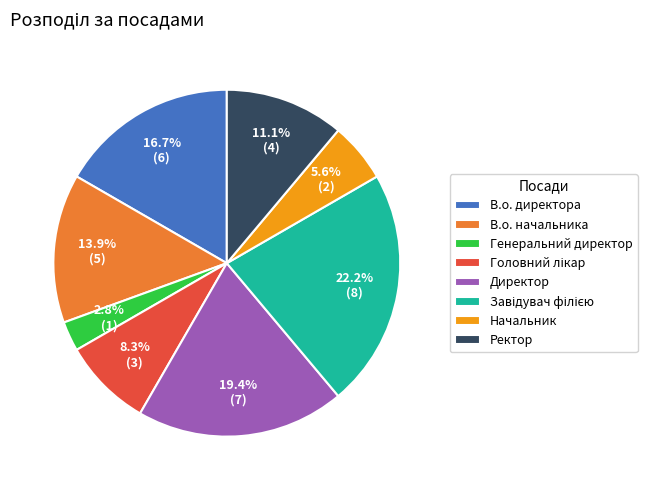

To the nearest percent, what is the average slice percentage?

12%